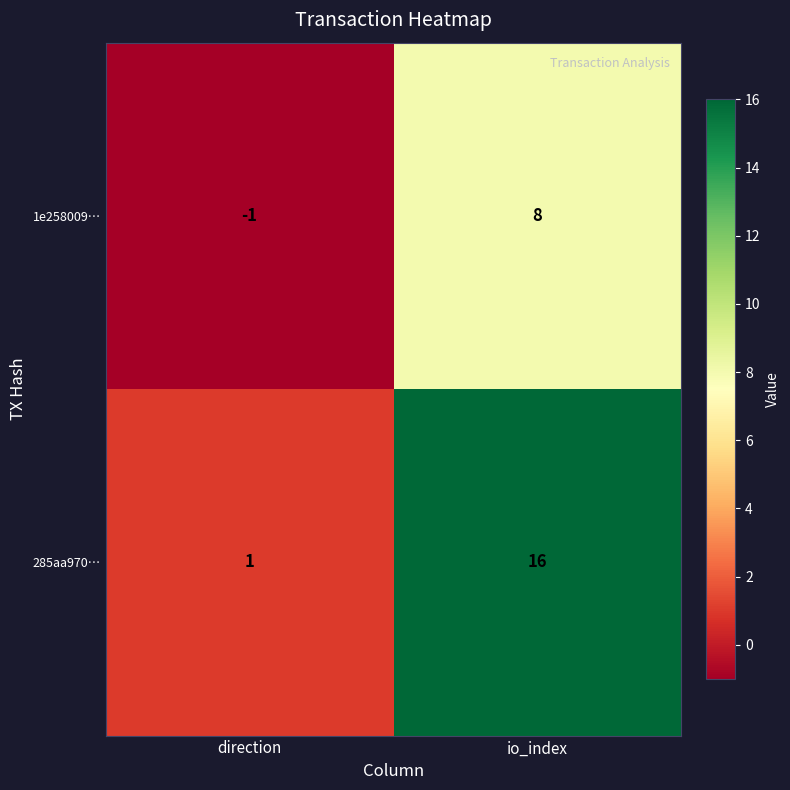

At which category is the sum across all series the highest?

io_index